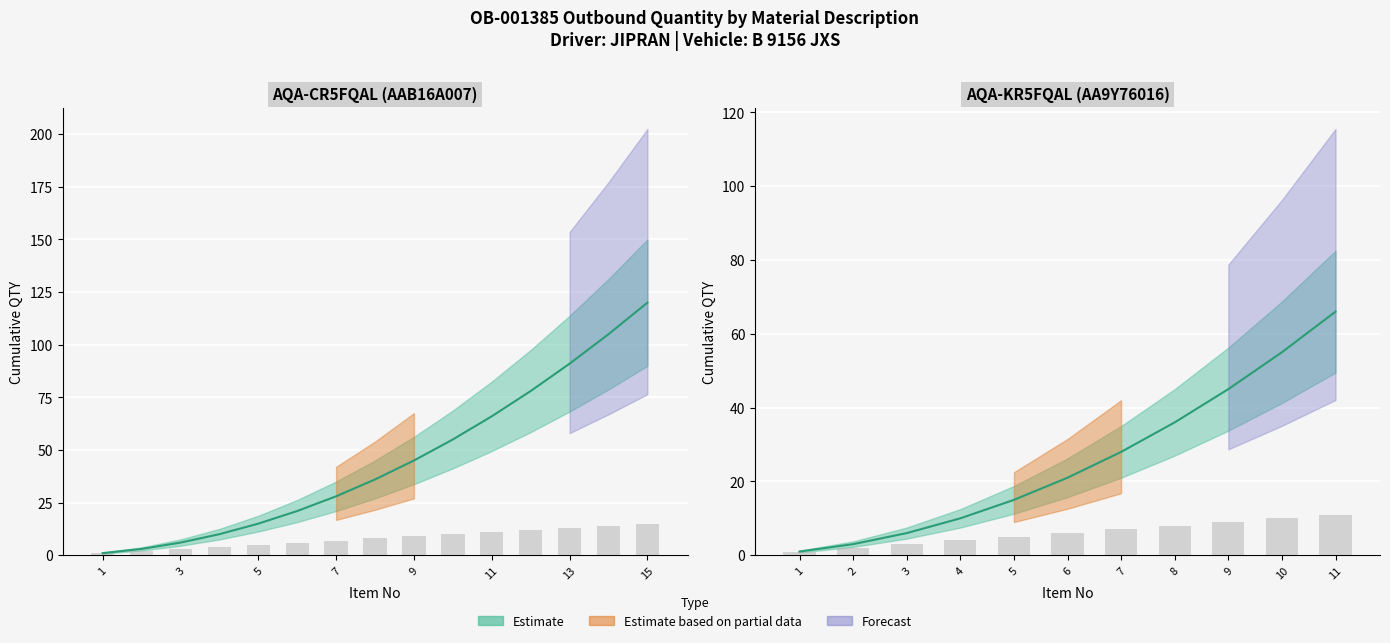

Is it true that Good Set equals 13 at 9?

False